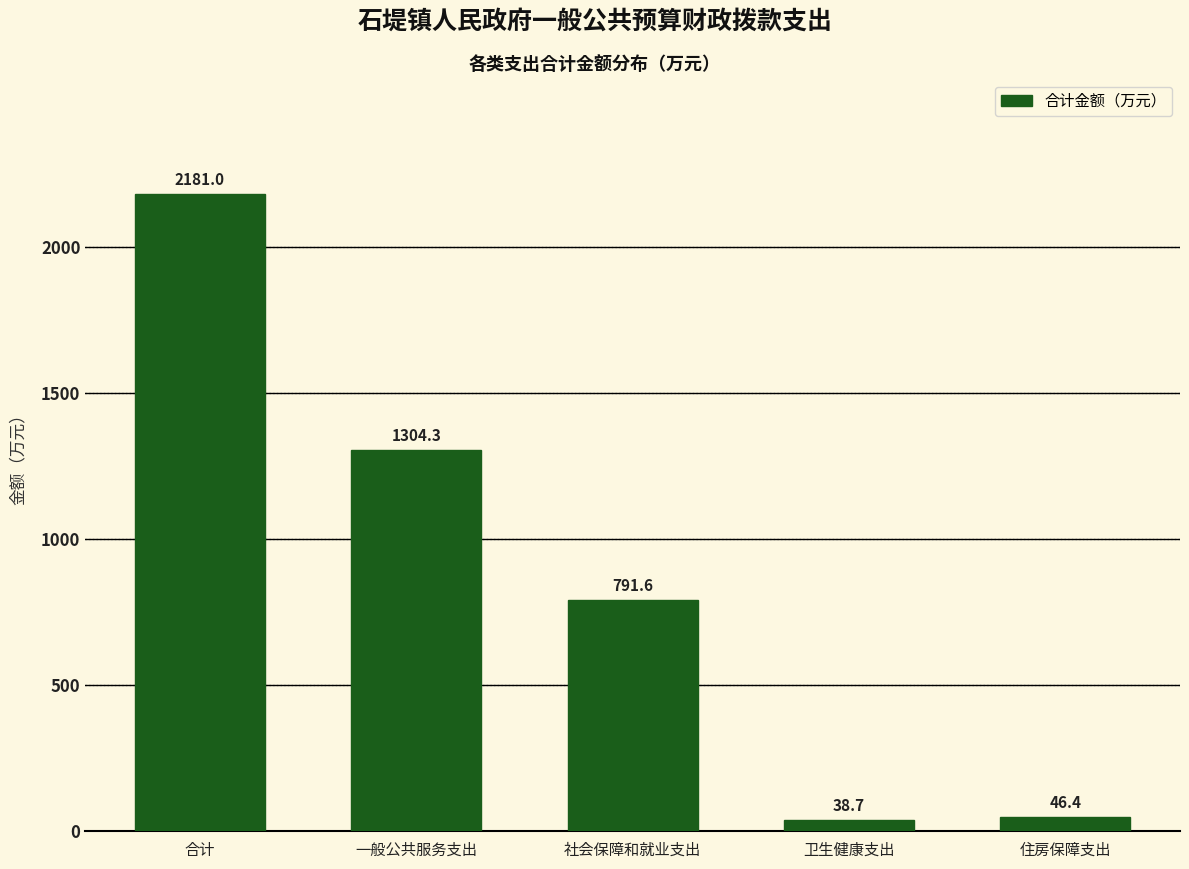

Reading right to left, list all the values displayed in this chart.

住房保障支出=46.4	卫生健康支出=38.7	社会保障和就业支出=791.6	一般公共服务支出=1304.3	合计=2181.0